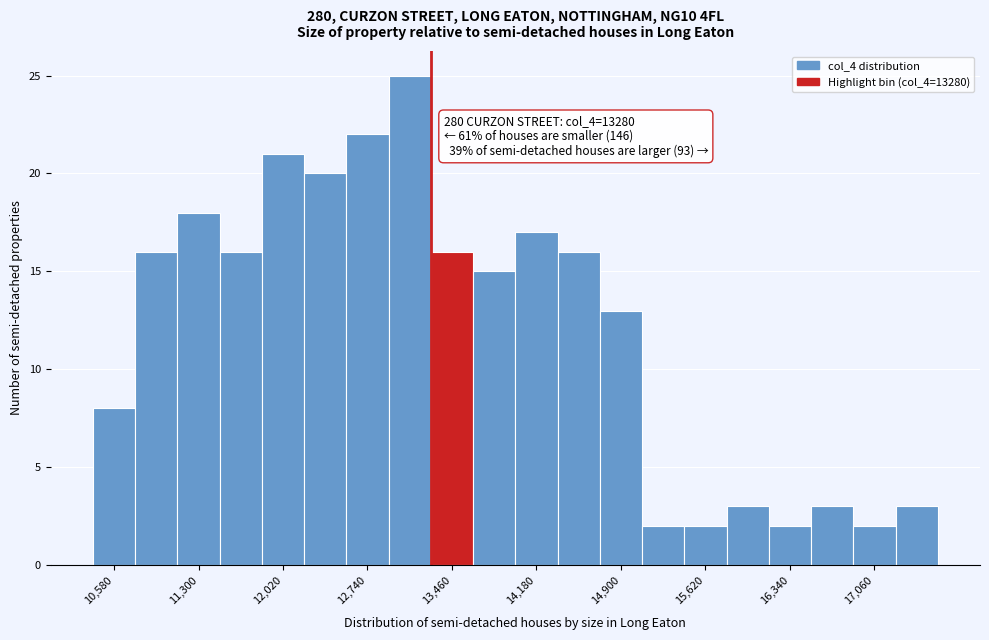

Around what value on the x-axis is the tallest bar? Give the approximate position of its centre, as read against the axis.

13100